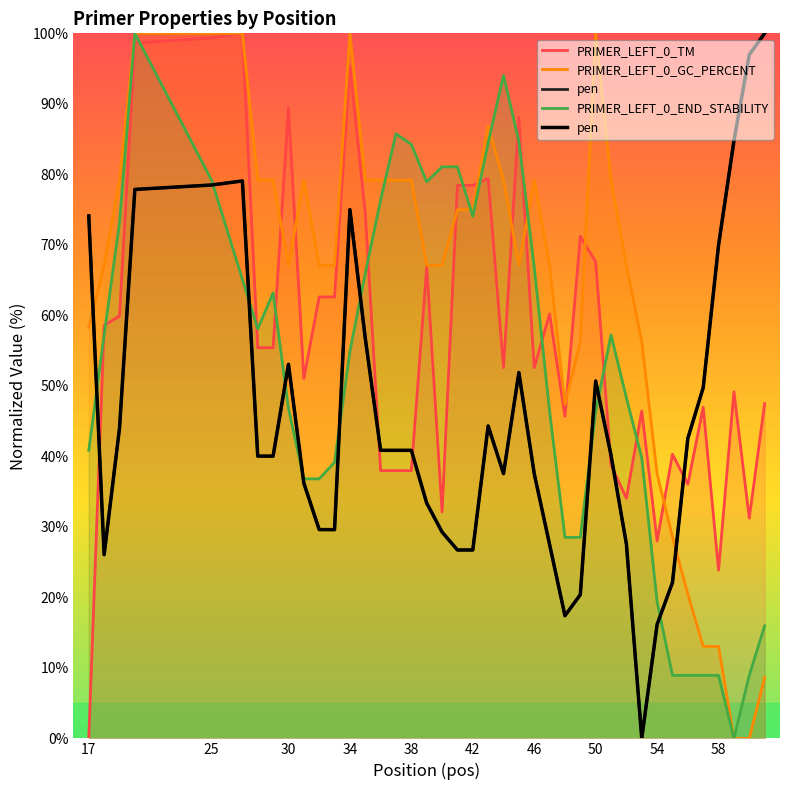

How many distinct data groups are displayed?

4